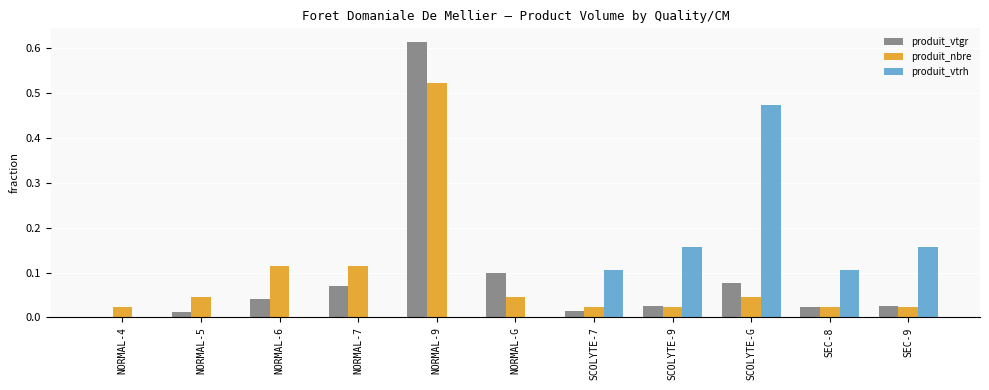

What is the sum of all produit_vtgr values?

1.0